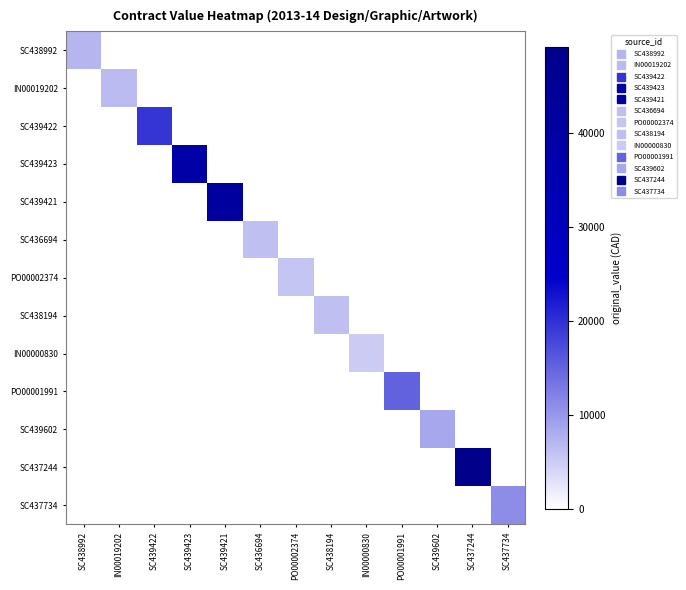

Count the number of categories in the chart.

13